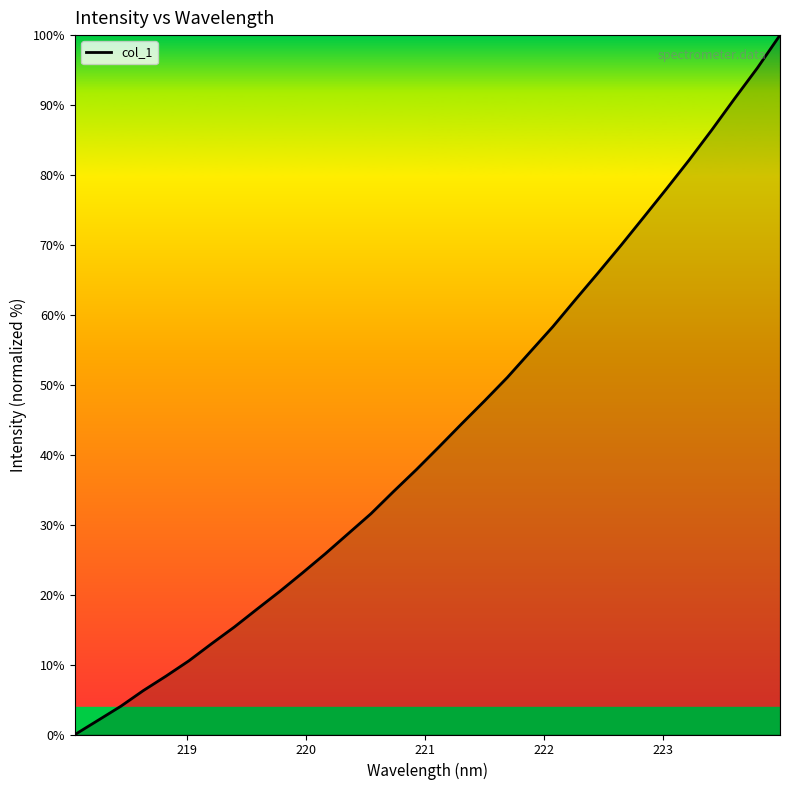

Does the chart have visible grid lines?

No